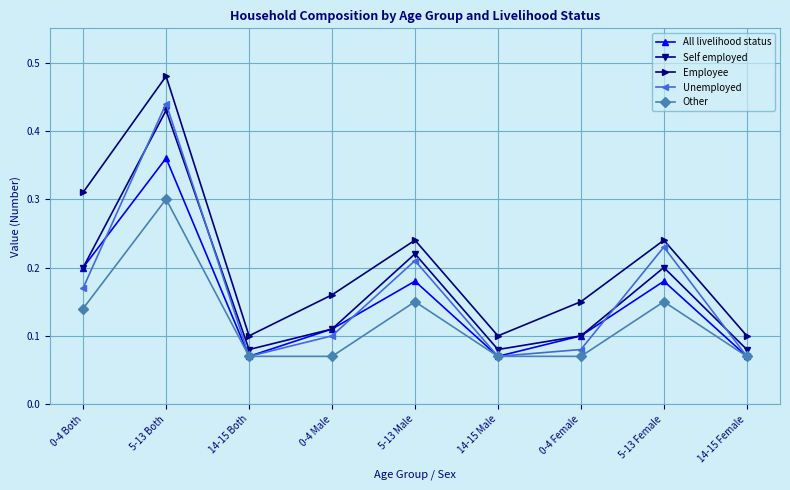

Between 0-4 Both and 5-13 Both, which series saw the biggest shift?

Unemployed